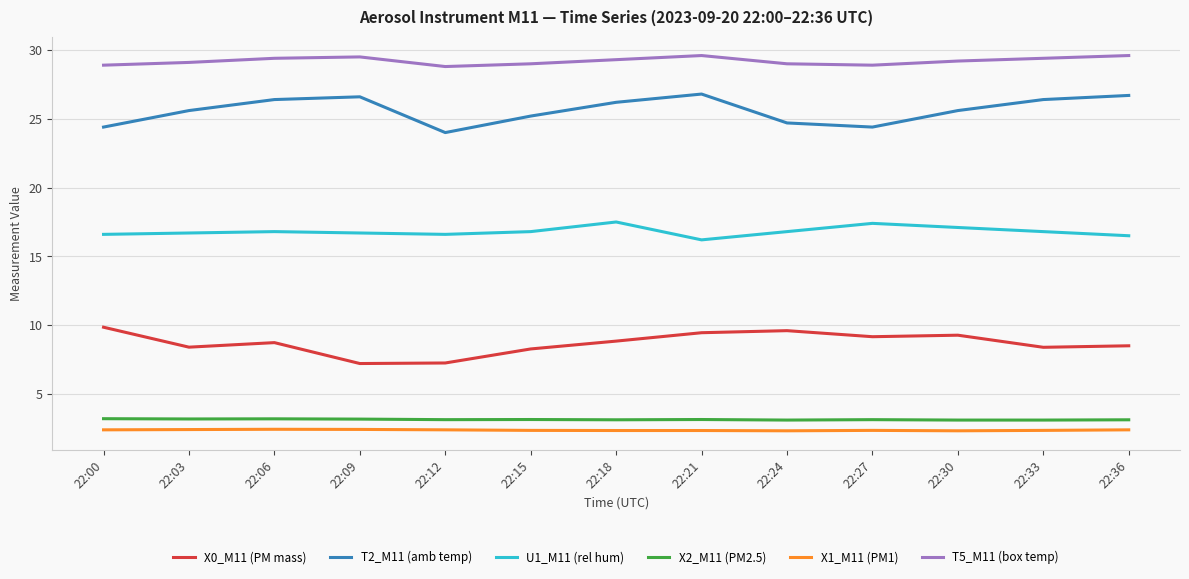

List the series in order of their peak value, highest first.

T5_M11 (box temp), T2_M11 (amb temp), U1_M11 (rel hum), X0_M11 (PM mass), X2_M11 (PM2.5), X1_M11 (PM1)